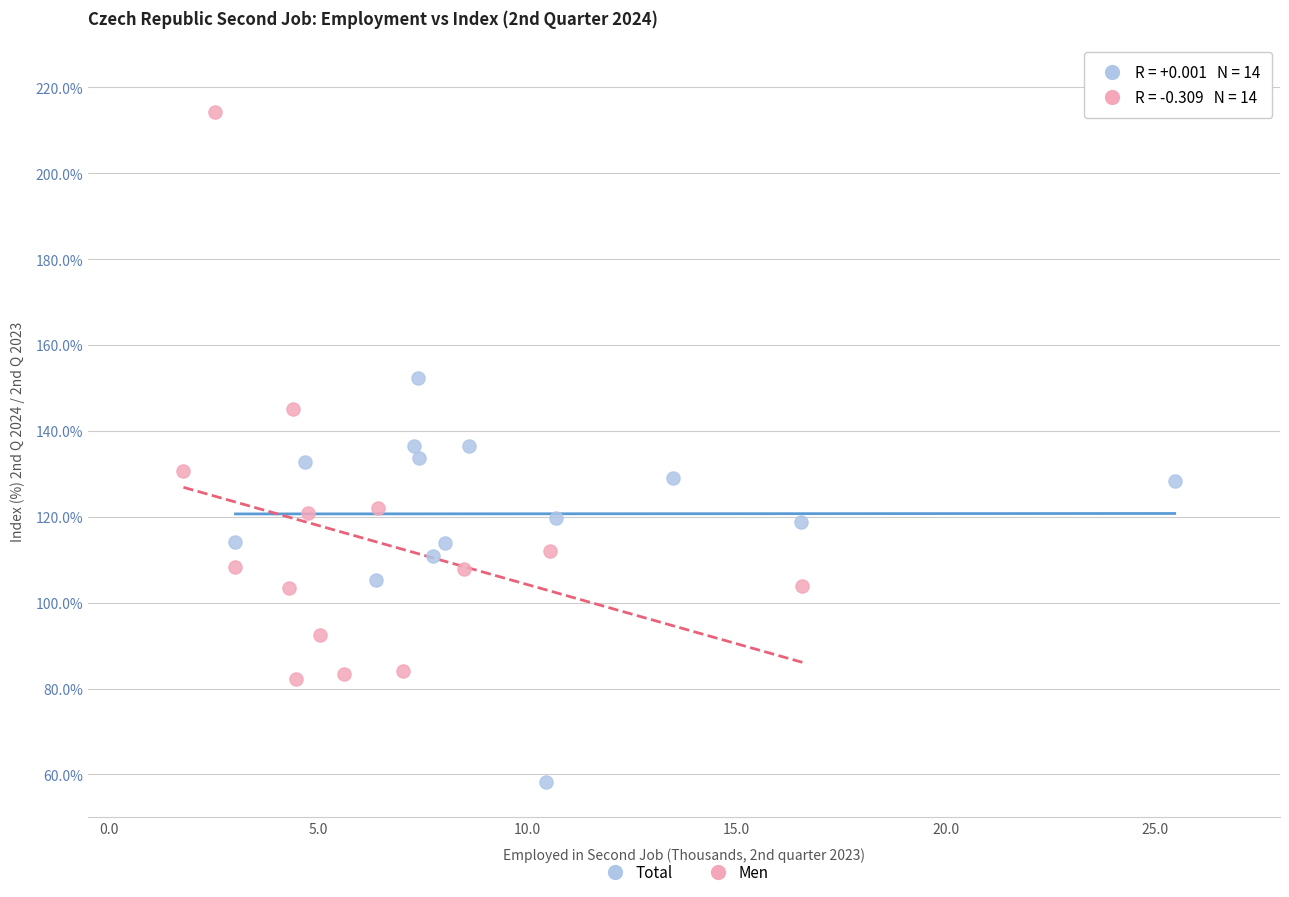

Which series has the largest Y range (max minus min)?

Men